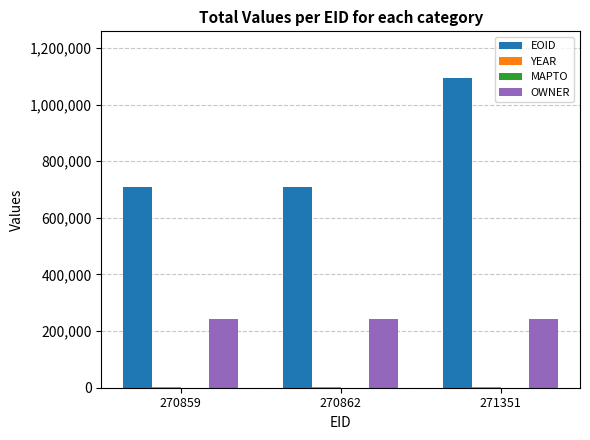

Count the number of data series in this chart.

3